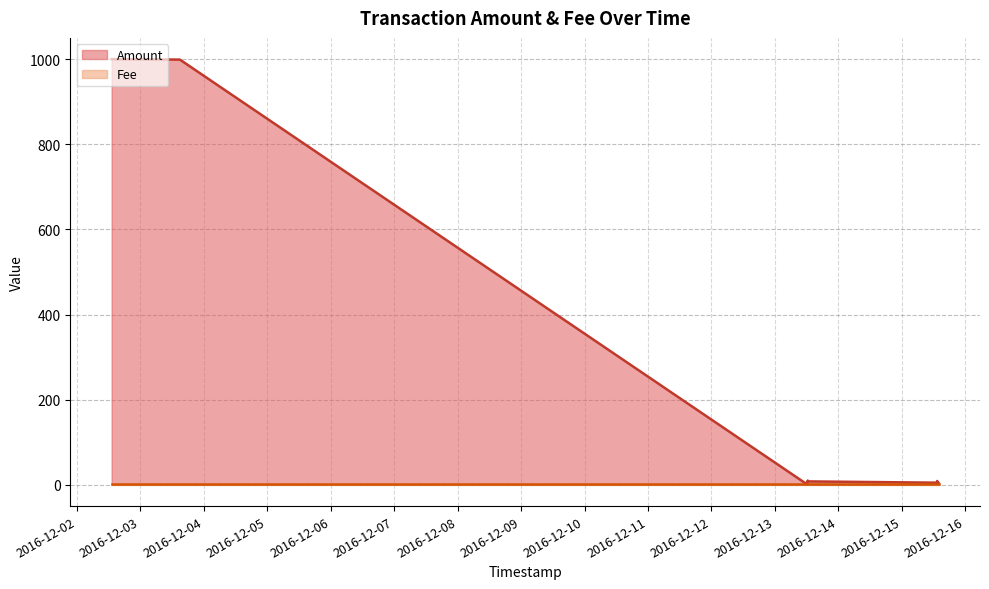

How many distinct data groups are displayed?

2